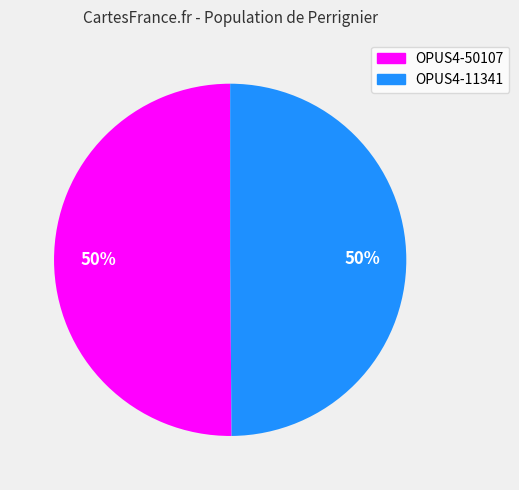

The OPUS4-11341 slice represents 50% of the pie. True or false?

True